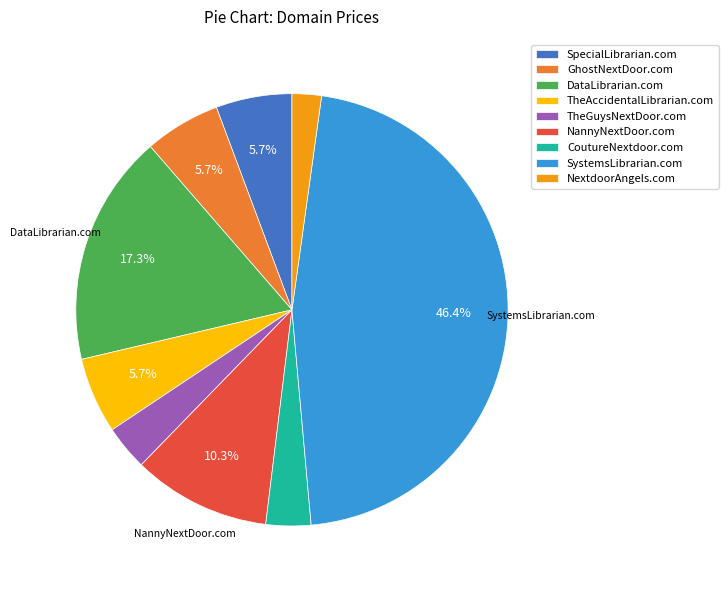

How many segments does this pie chart have?

9